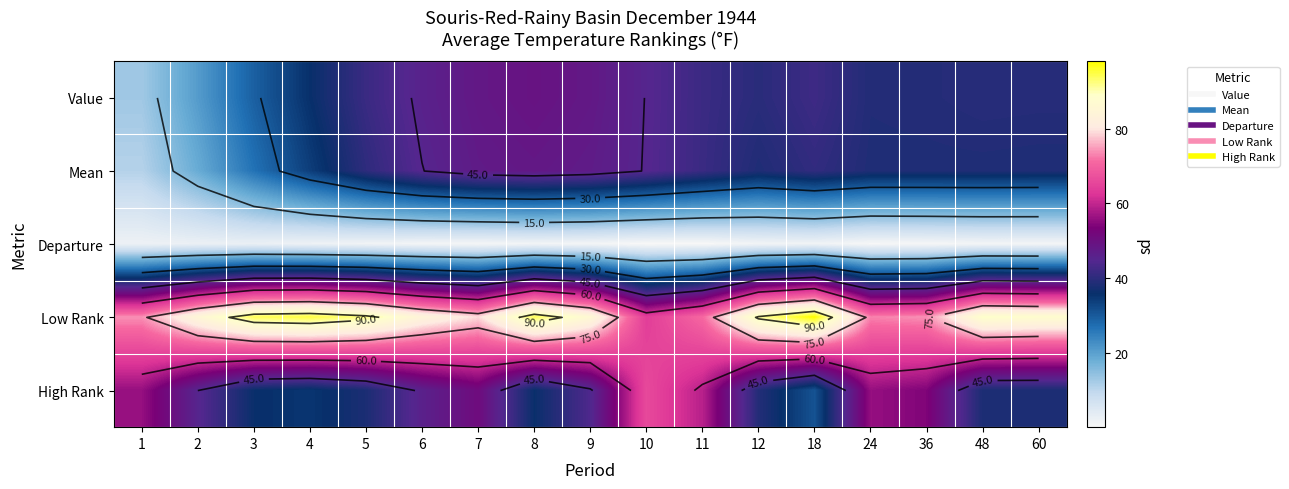

How many data points does each series have?

17